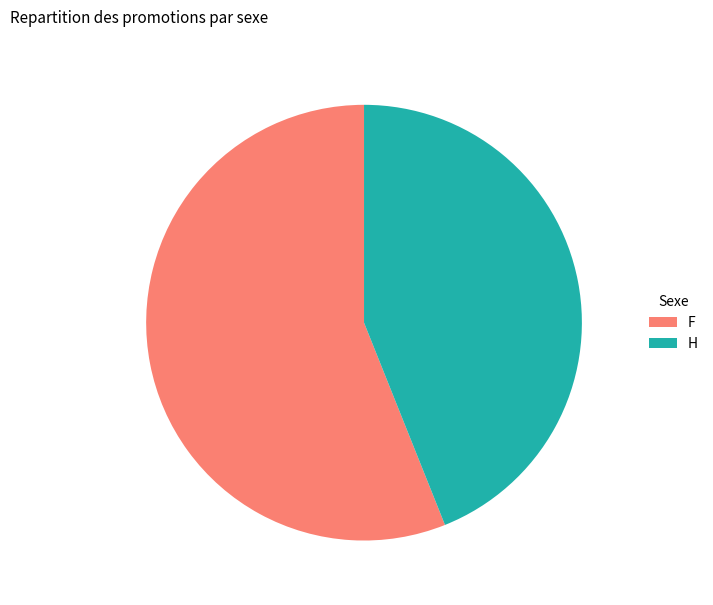

Which slice represents more than half of the pie?

F